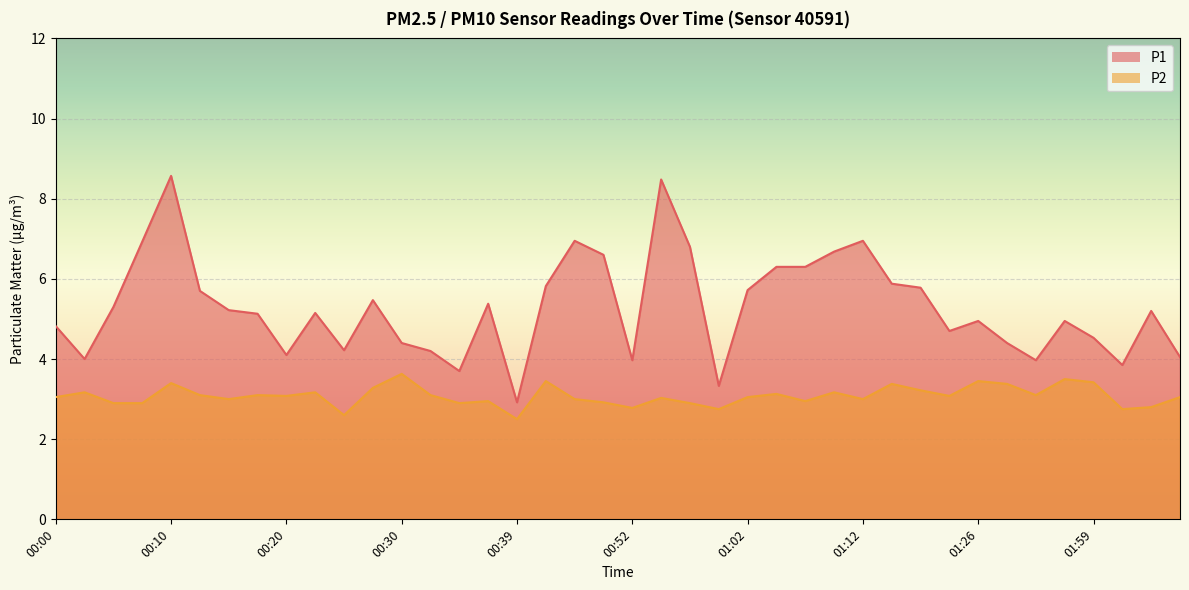

True or false: P2 and P1 cross at least once.

False